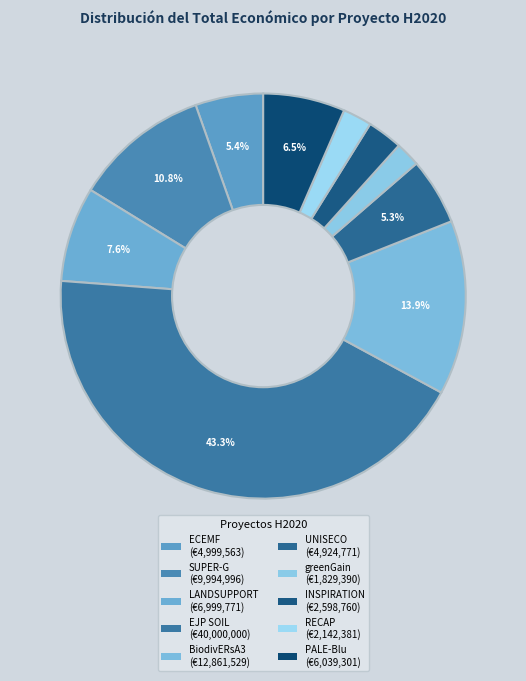

How many segments does this pie chart have?

10